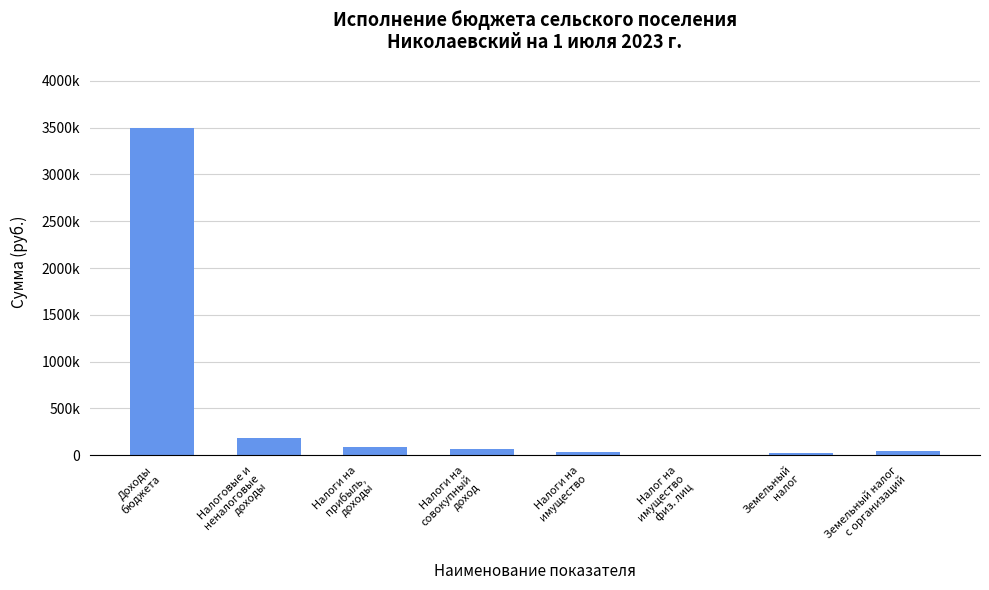

Rank the categories by value from lowest to highest.

Налог на
имущество
физ. лиц, Земельный
налог, Налоги на
имущество, Земельный налог
с организаций, Налоги на
совокупный
доход, Налоги на
прибыль,
доходы, Налоговые и
неналоговые
доходы, Доходы
бюджета